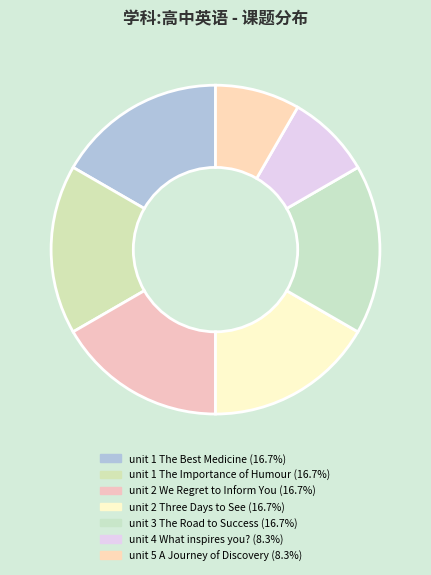

How many segments does this pie chart have?

7